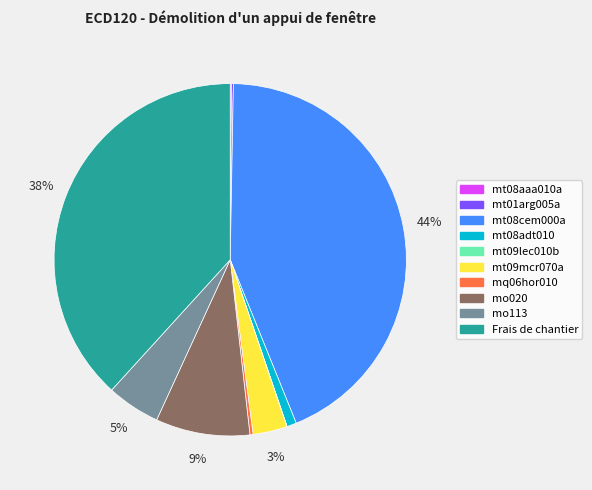

What is the largest slice in the pie chart?

mt08cem000a